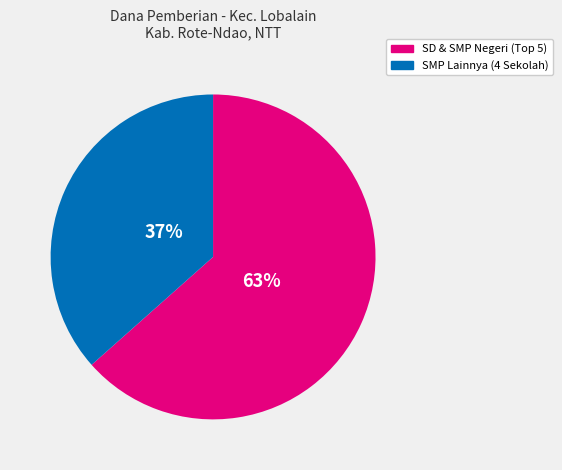

To the nearest percent, what portion does SMP Lainnya (4 Sekolah) represent?

37%